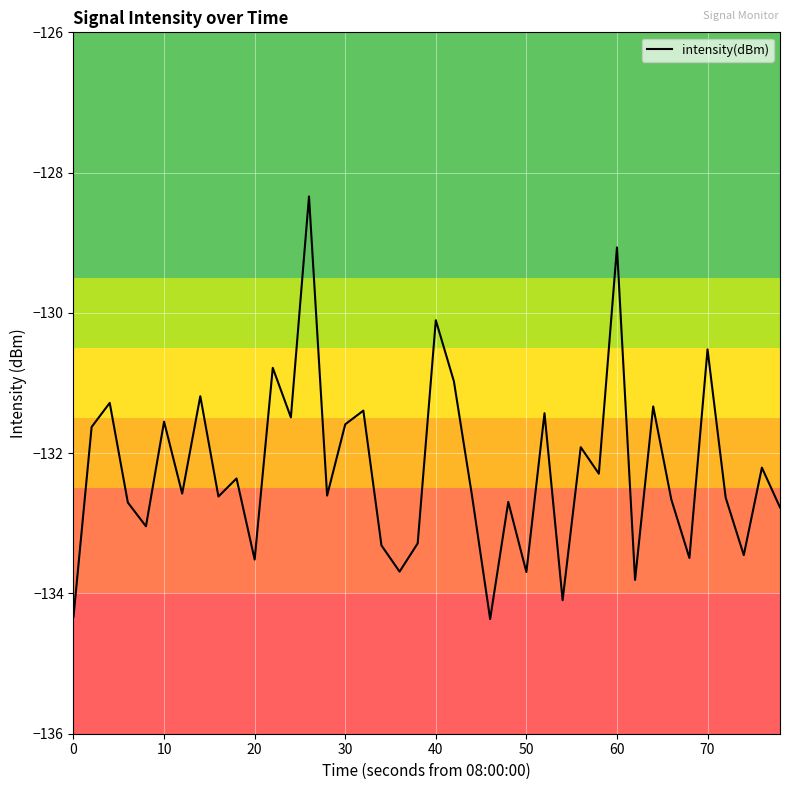

What is the minimum value shown in the chart?

-134.4